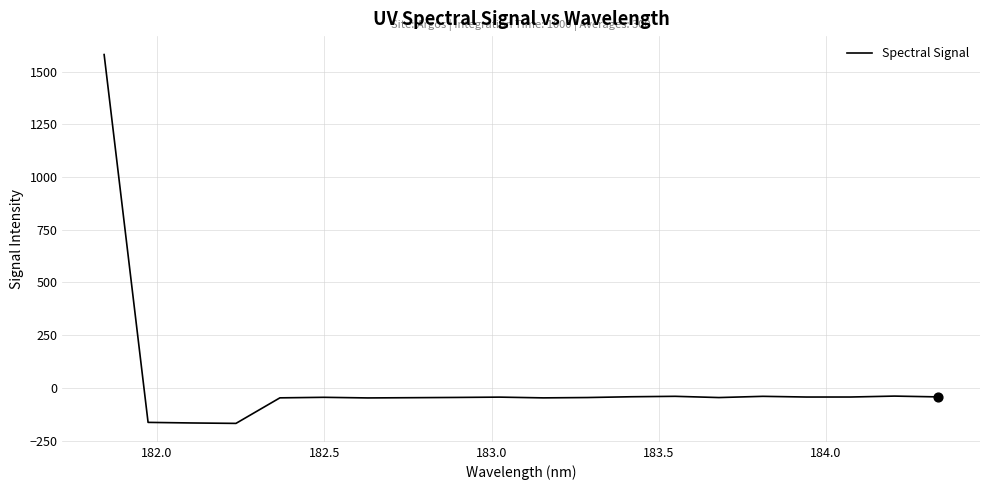

What is the maximum value shown in the chart?

1581.6